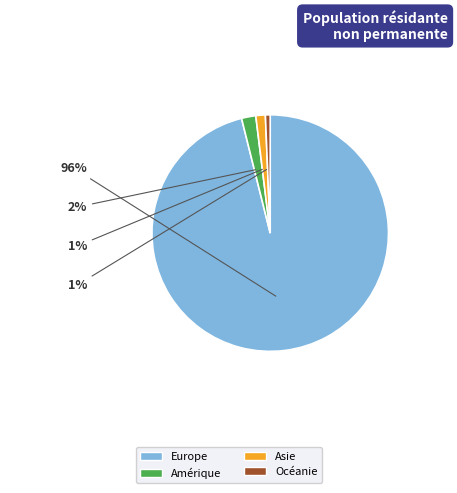

Between Océanie and Europe, which is larger?

Europe